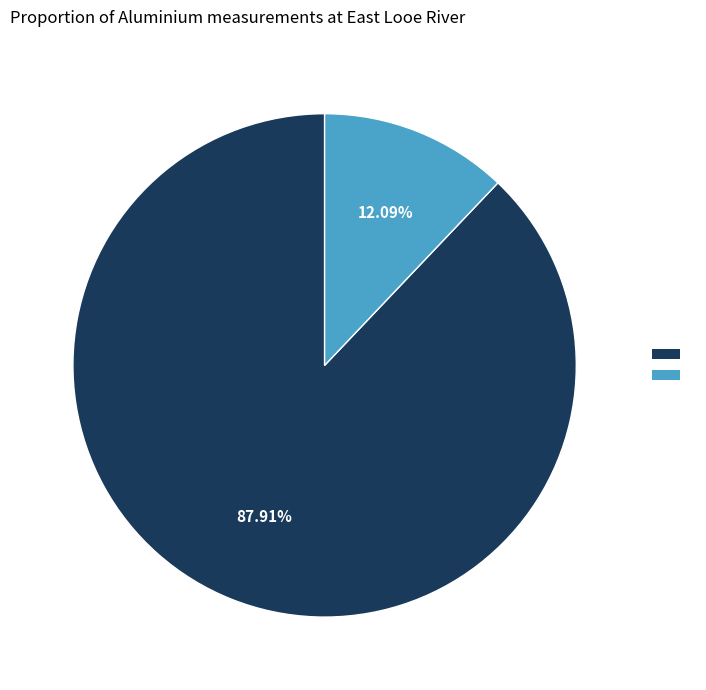

Is there a majority slice in this chart?

Yes